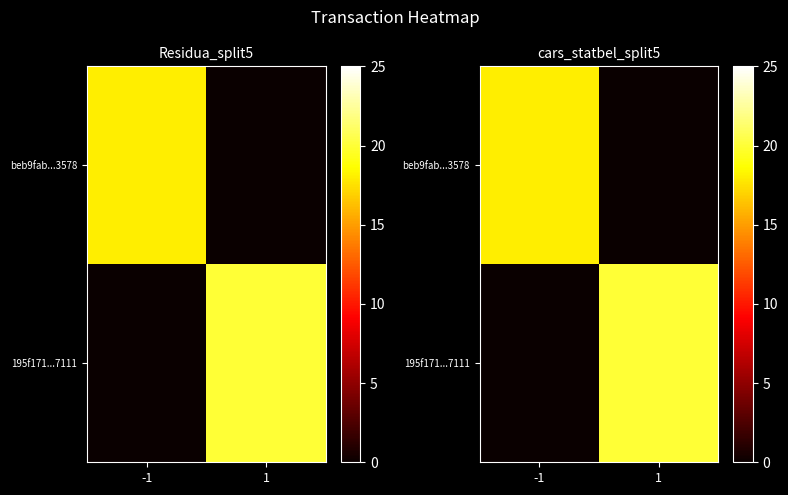

What is the difference between the maximum and minimum values in the 195f171...7111 series?

20